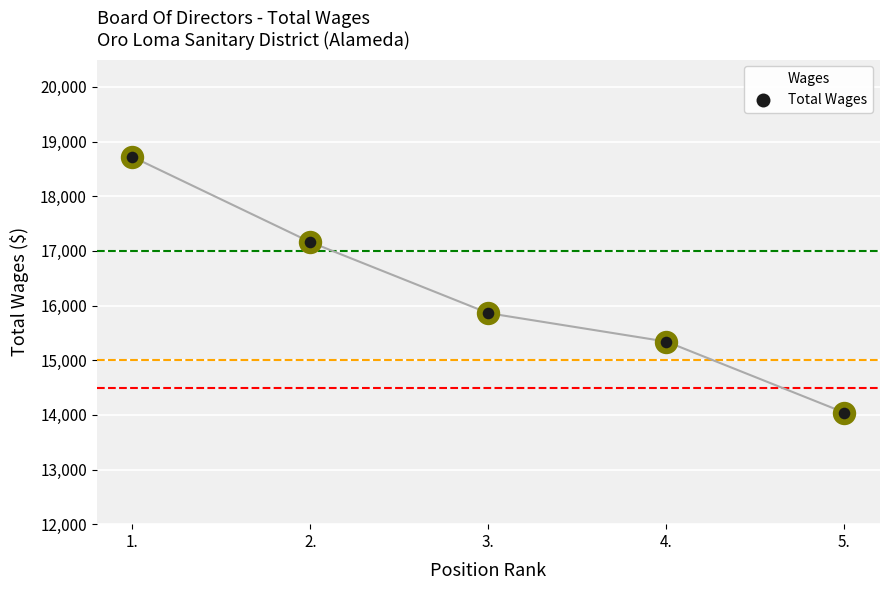

What is the ratio of the value at 1. to the value at 2.?

1.1